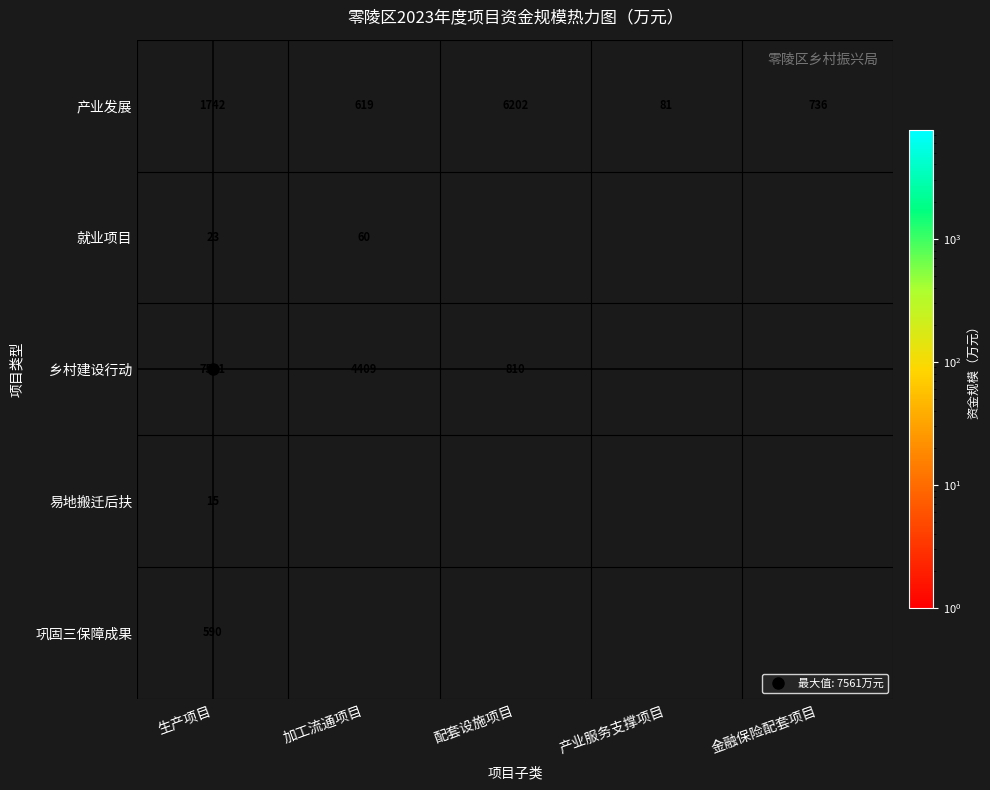

What is the approximate value of 易地搬迁后扶 at 生产项目?

15.0